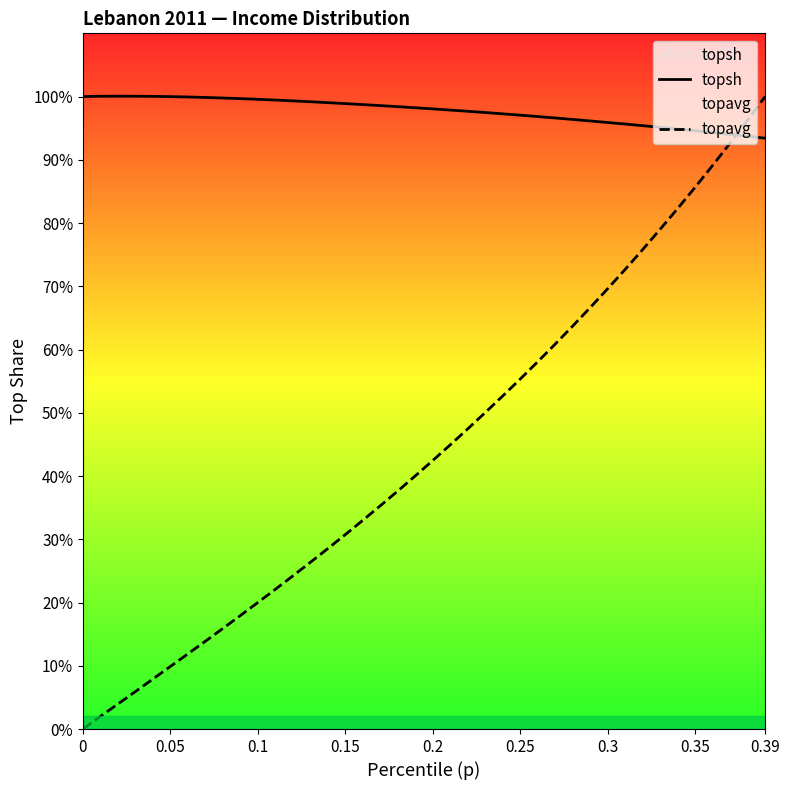

True or false: topavg and topsh cross at least once.

True